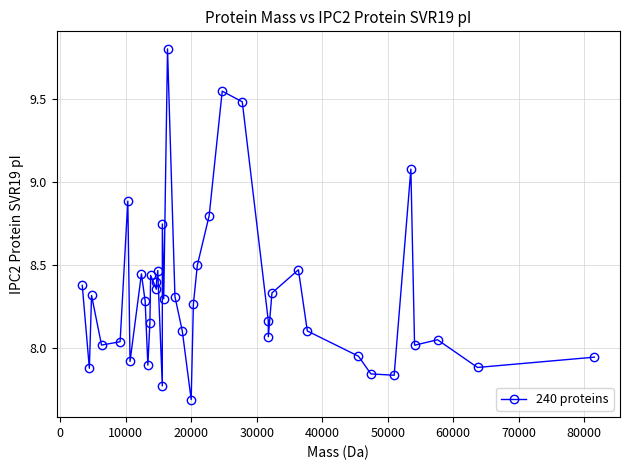

What is the smallest value displayed?

7.7